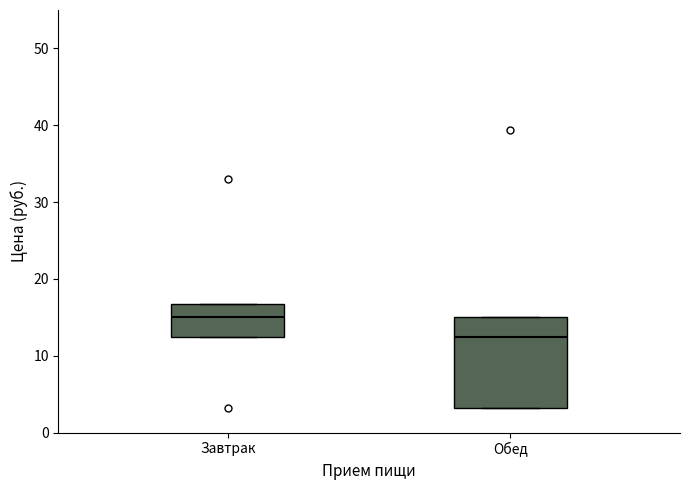

Where does the median line of the box for Завтрак sit on the y-axis? The values are not printed on the chart, so give them approximately, as read against the axis.

15